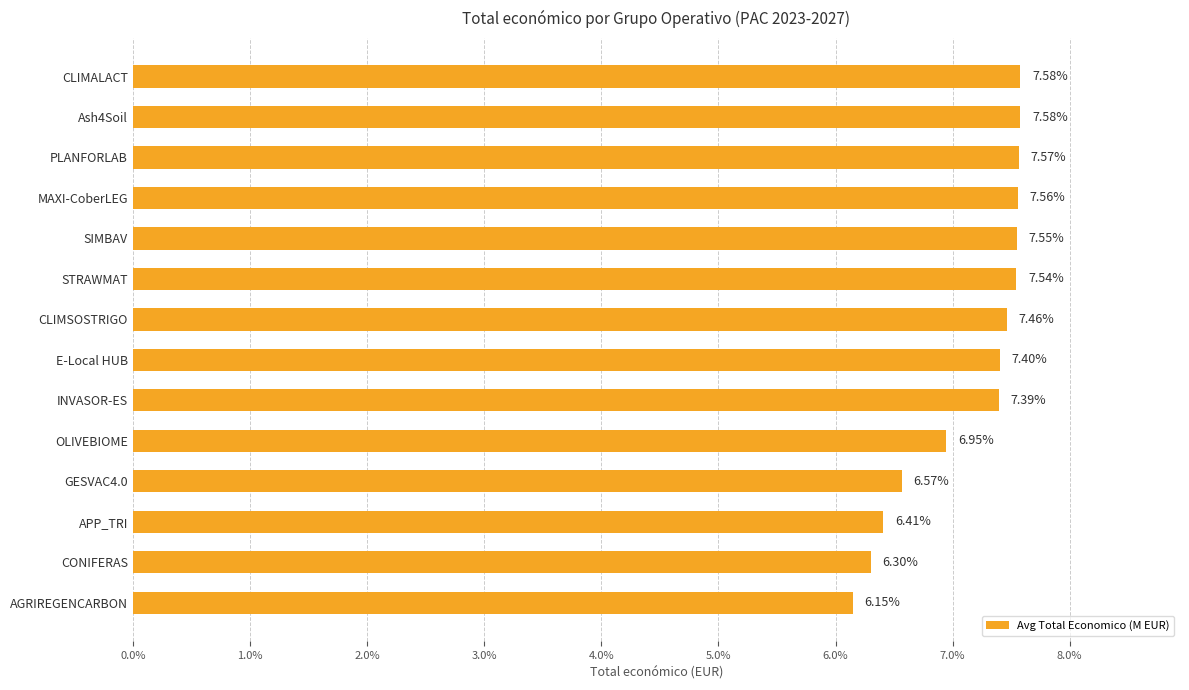

What is the average value?

7.1